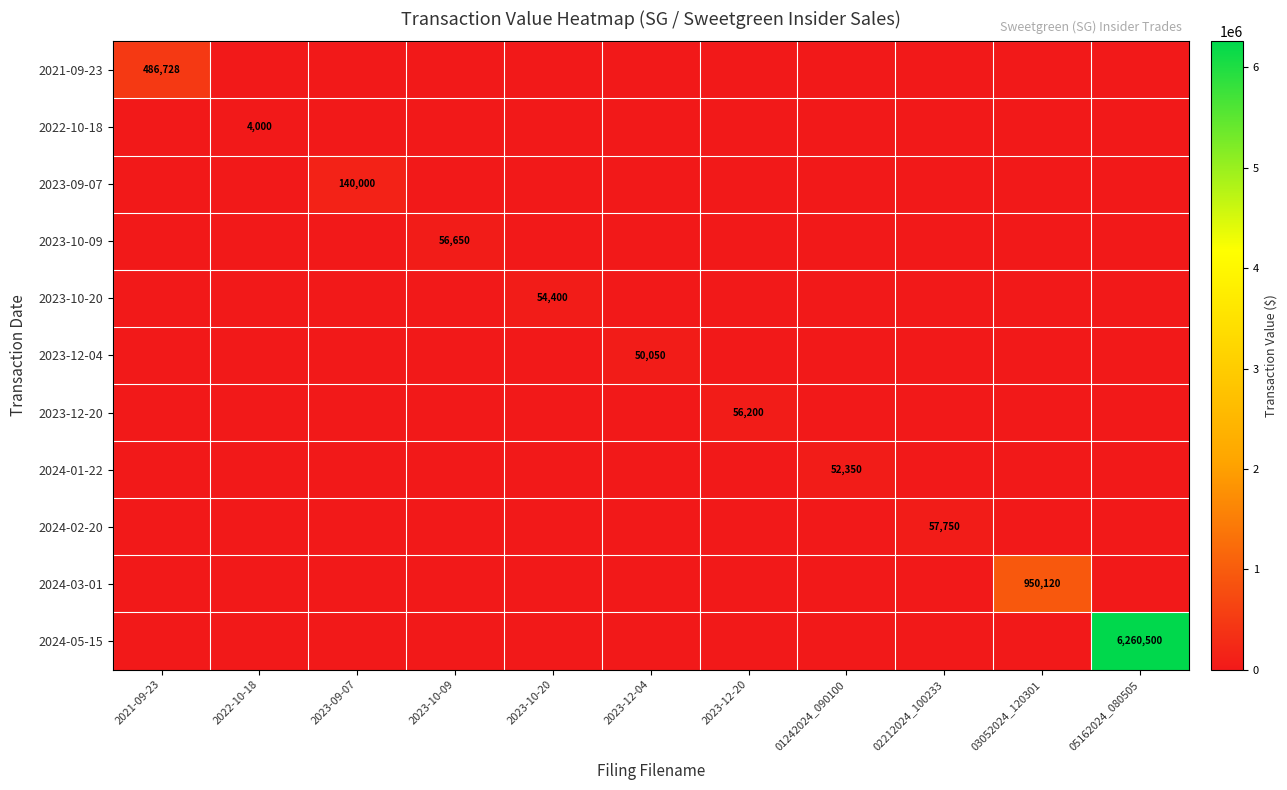

What is the difference between the maximum and minimum values in the 2021-09-23 series?

486728